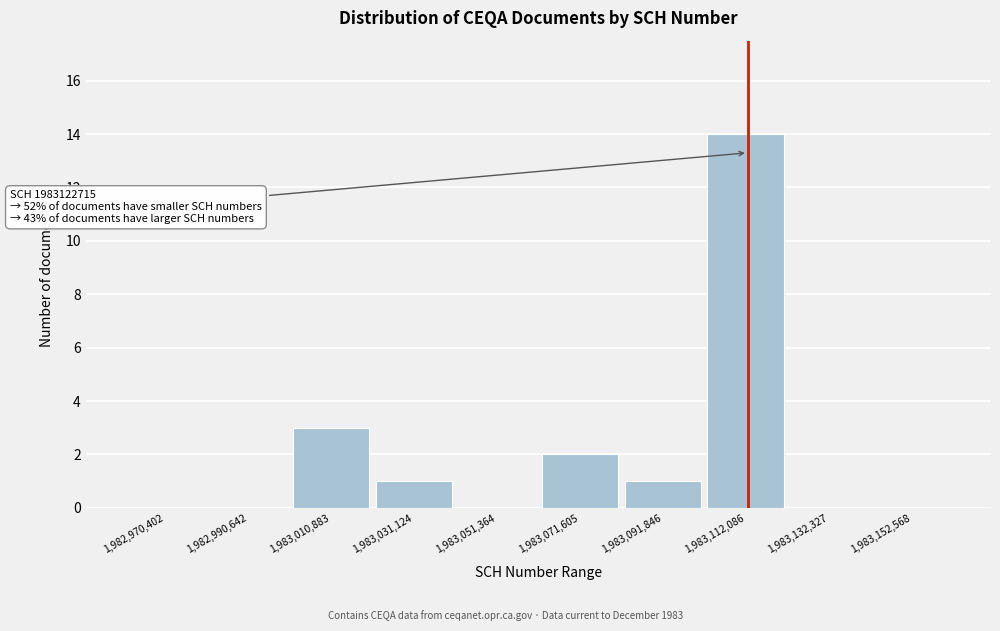

Reading left to right, list all the values displayed in this chart.

1,982,970,402=0	1,982,990,642=0	1,983,010,883=3	1,983,031,124=1	1,983,051,364=0	1,983,071,605=2	1,983,091,846=1	1,983,112,086=14	1,983,132,327=0	1,983,152,568=0